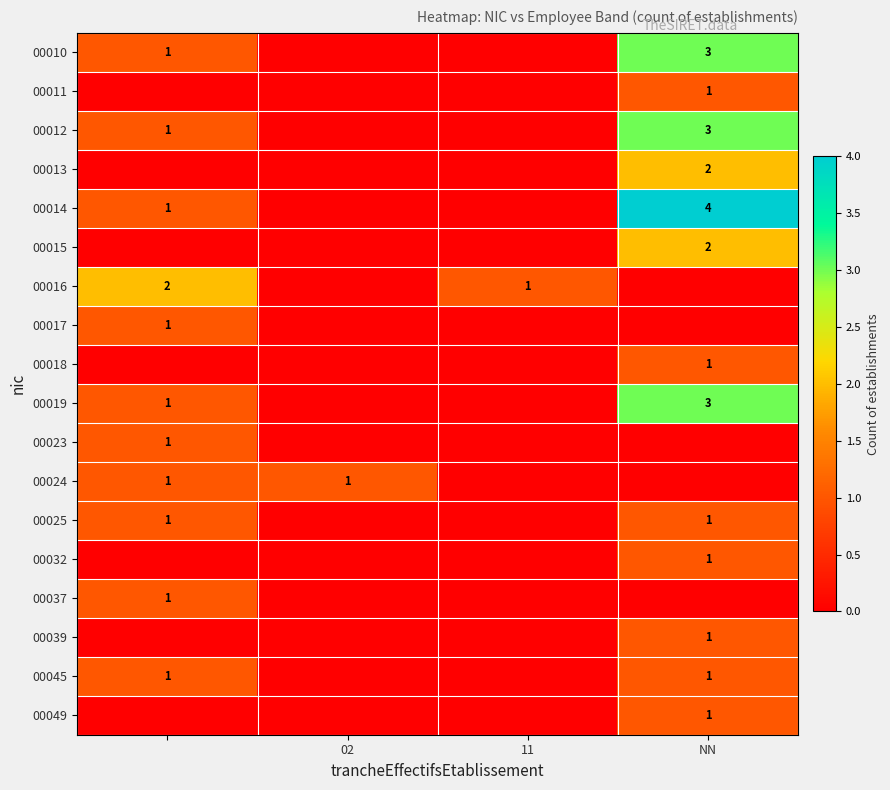

What is the greatest value displayed?

4